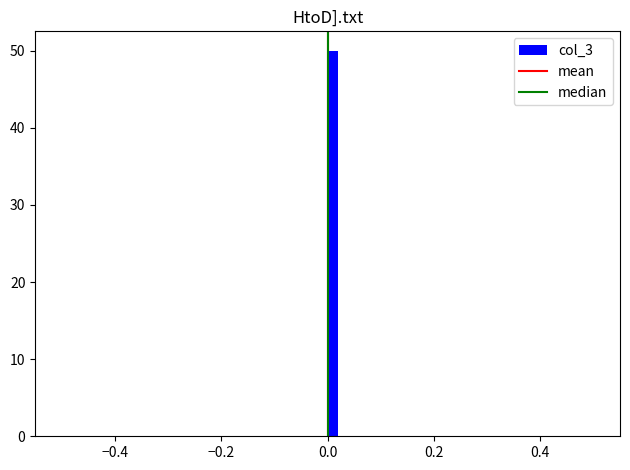

Around what value on the x-axis is the tallest bar? Give the approximate position of its centre, as read against the axis.

0.02